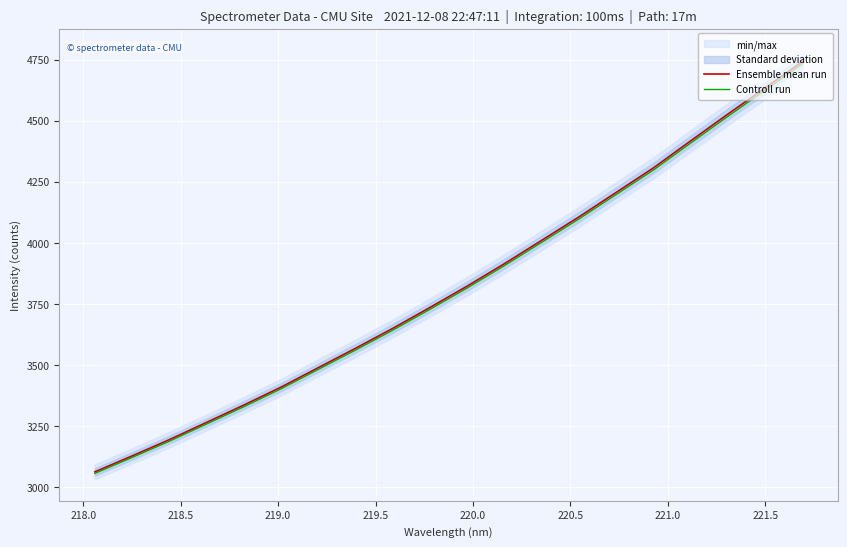

What is the minimum value for Ensemble mean run?

3062.6